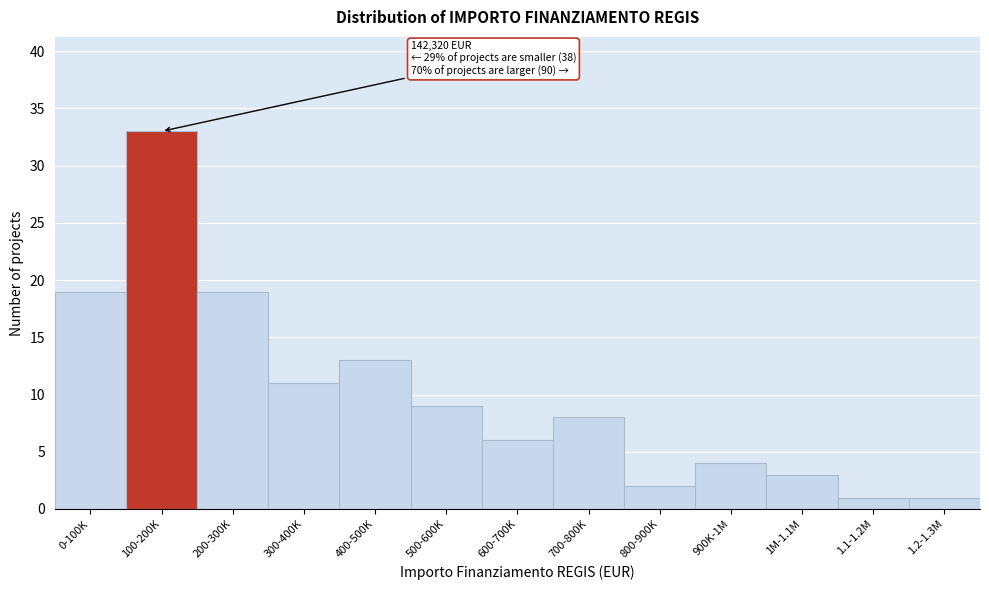

Reading right to left, extract all data points from this chart.

1.2-1.3M=1	1.1-1.2M=1	1M-1.1M=3	900K-1M=4	800-900K=2	700-800K=8	600-700K=6	500-600K=9	400-500K=13	300-400K=11	200-300K=19	100-200K=33	0-100K=19